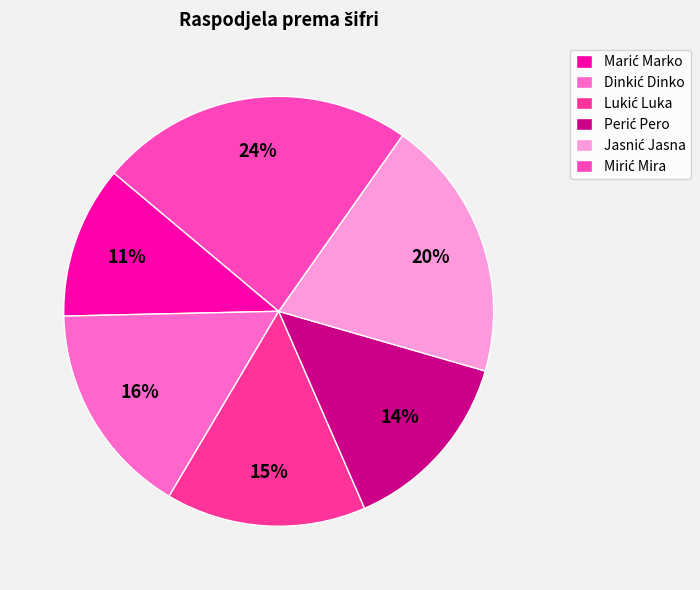

How many segments does this pie chart have?

6